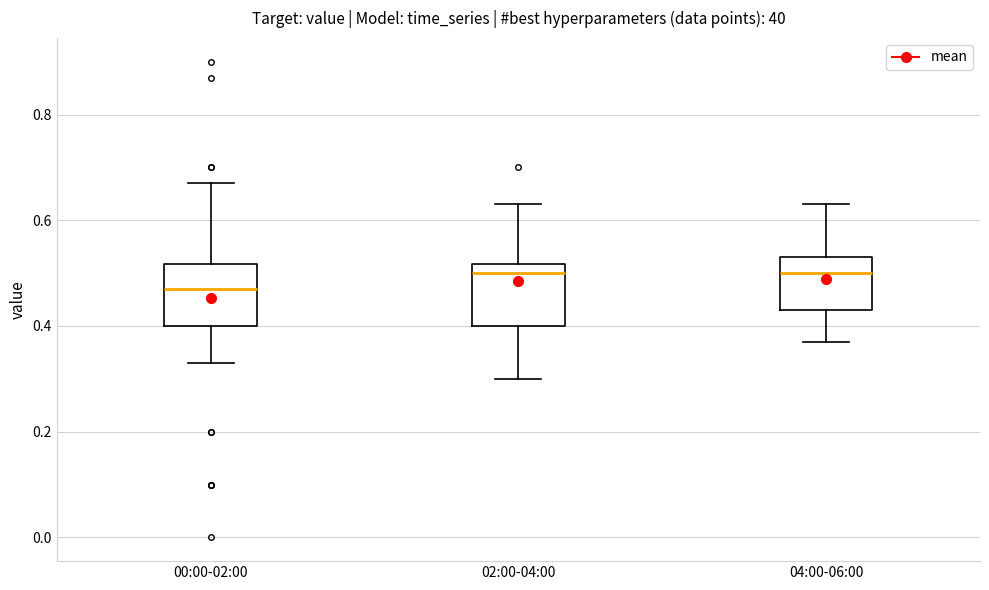

Reading left to right, transcribe this box plot: for each box, give where its median line is, the range the box spans, and where its two whiskers end, as read against the y-axis. The values are not printed on the chart, so give them approximately, as read against the axis.

00:00-02:00: median 0.48, box 0.40 to 0.52, whiskers 0.34 to 0.68
02:00-04:00: median 0.50, box 0.40 to 0.52, whiskers 0.30 to 0.64
04:00-06:00: median 0.50, box 0.44 to 0.54, whiskers 0.38 to 0.64